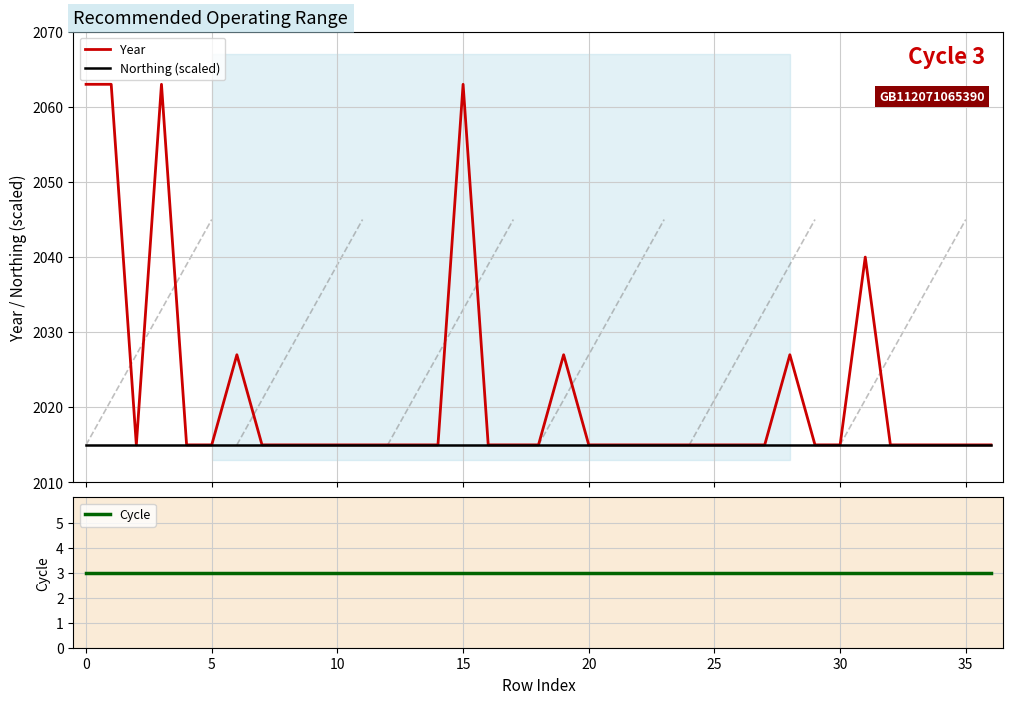

What is the highest value of the Year series?

2063